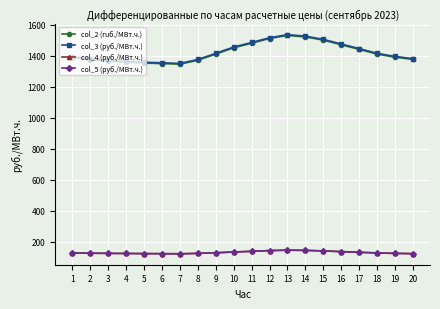

True or false: col_5 (руб./МВт.ч.) and col_3 (руб./МВт.ч.) intersect in this chart.

False